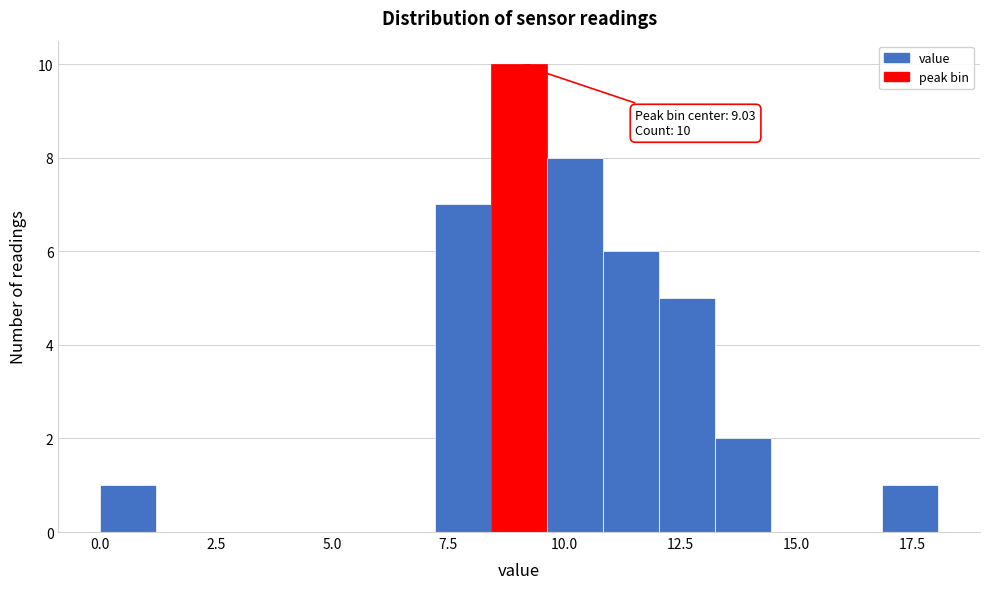

Around what value on the x-axis is the tallest bar? Give the approximate position of its centre, as read against the axis.

9.0